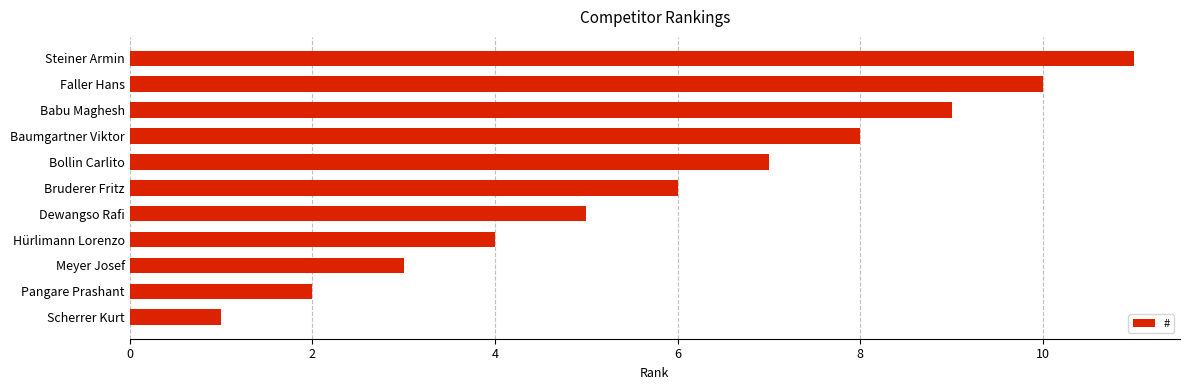

What is the difference between the values at Steiner Armin and Baumgartner Viktor?

3